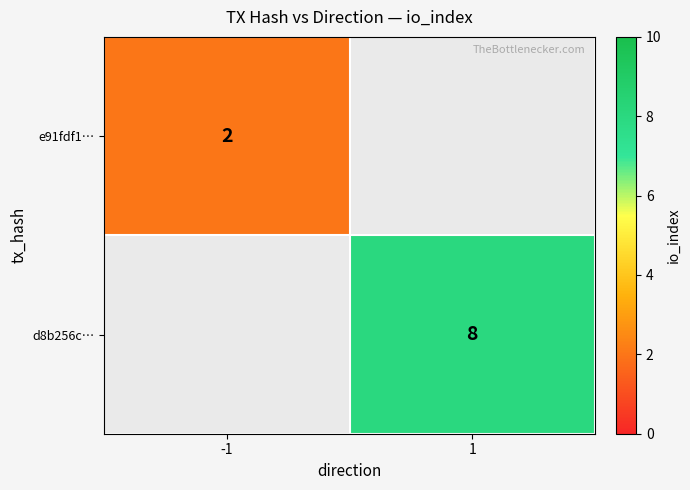

What is the greatest value displayed?

8.0